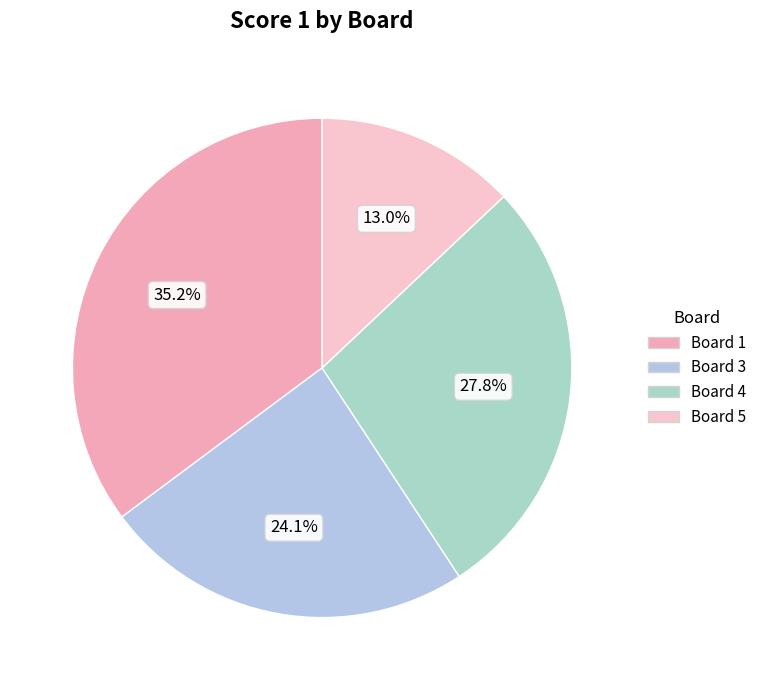

What is the change in value from Board 3 to Board 4?

+2